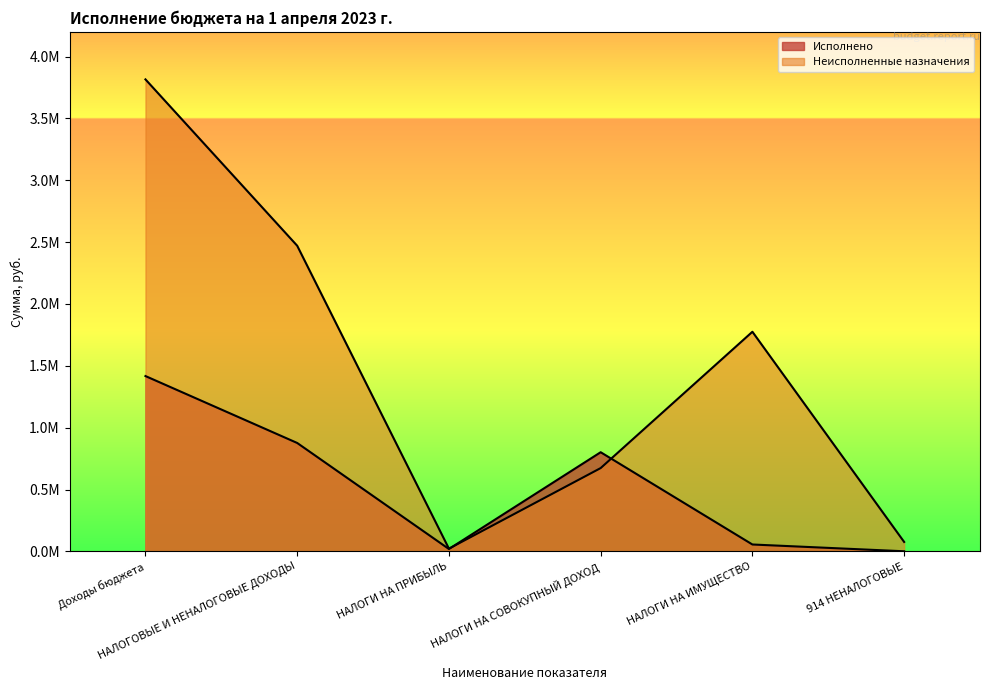

Which series ends up on top after the final intersection of Исполнено and Неисполненные назначения?

Неисполненные назначения